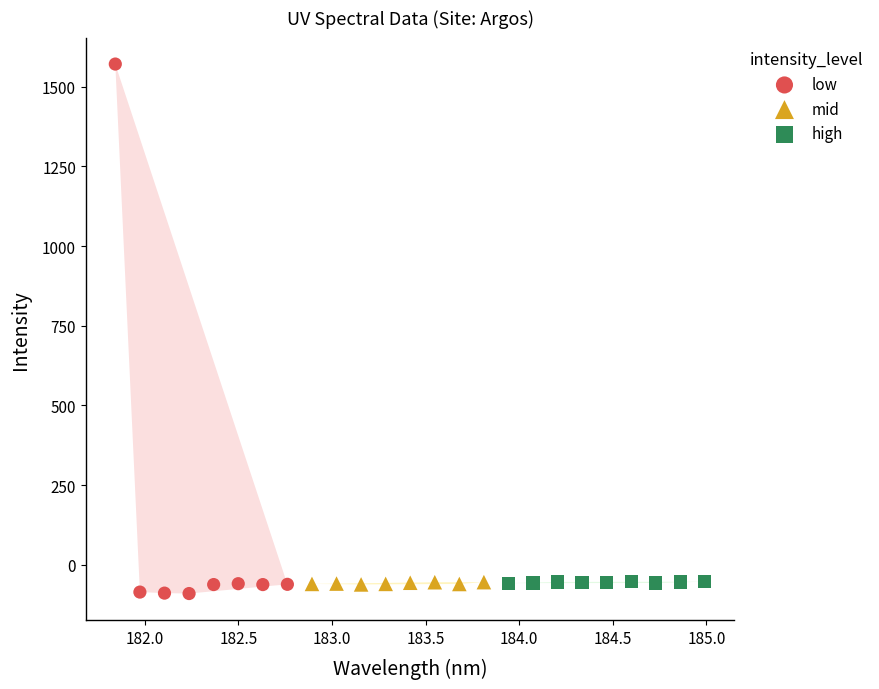

Which series contains the lowest Y value?

low